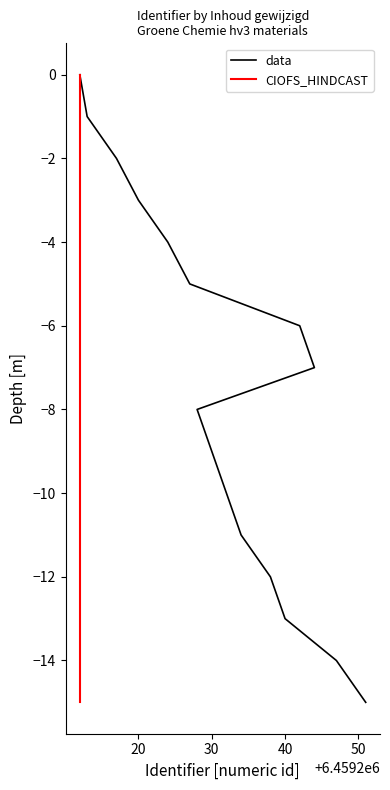

What is the label of the 12th point from the right?

50